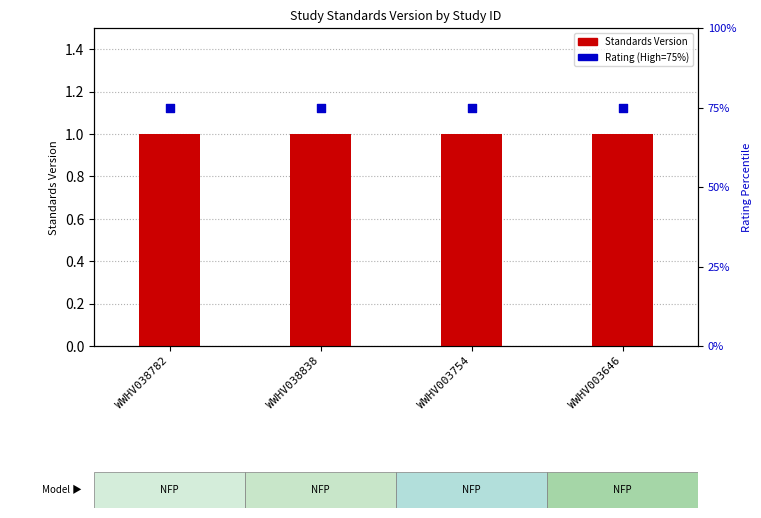

Is the value of Rating (High=75%) at WWHV038838 greater than the value of Standards Version at WWHV003646?

Yes